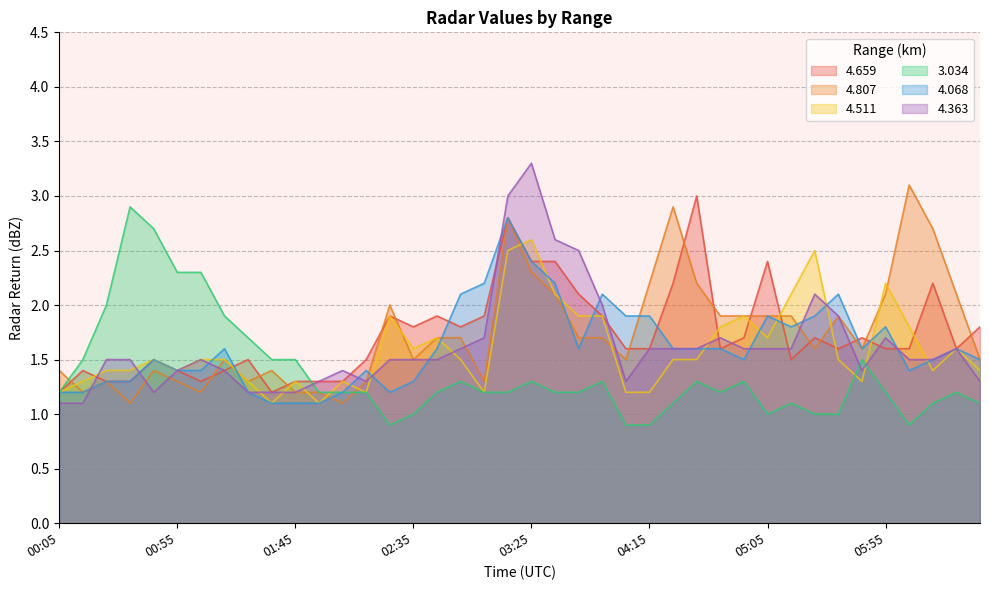

What are all the series names shown in the legend?

4.659, 4.807, 4.511, 3.034, 4.068, 4.363